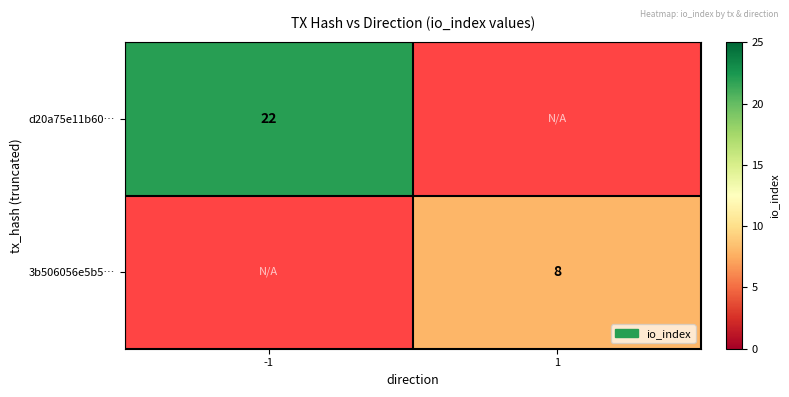

The d20a75e11b60… series shows 5.3 at -1. True or false?

False